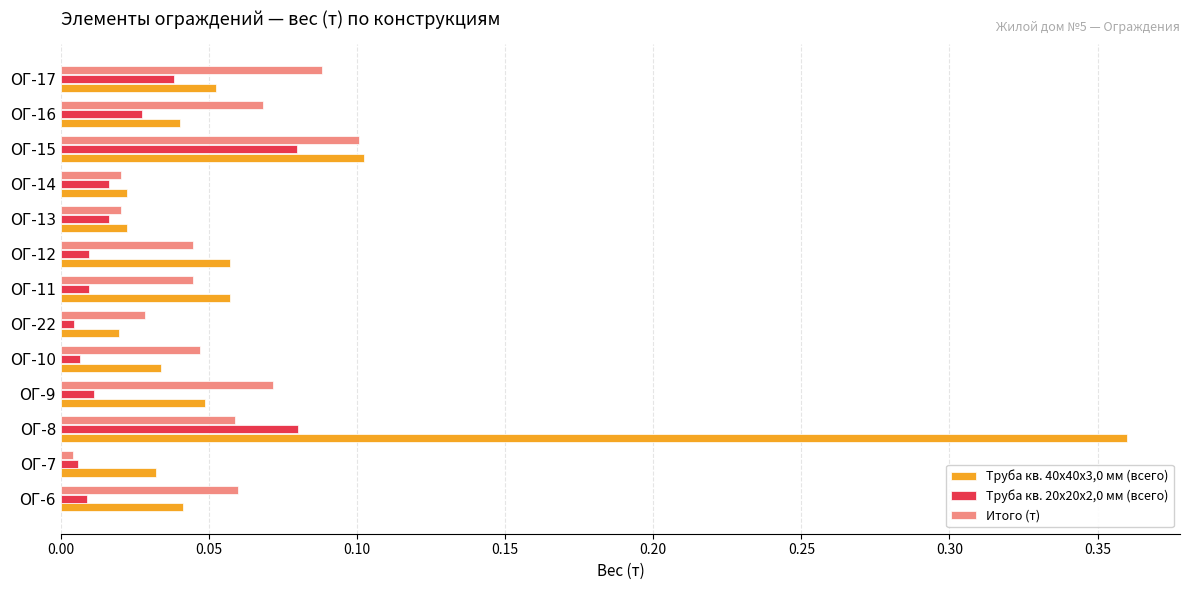

What is the sum of all Труба кв. 20х20х2,0 мм (всего) values?

0.3